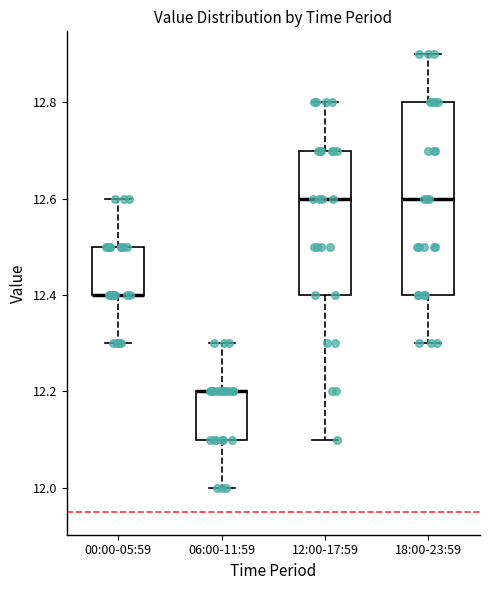

Reading left to right, transcribe this box plot: for each box, give where its median line is, the range the box spans, and where its two whiskers end, as read against the y-axis. The values are not printed on the chart, so give them approximately, as read against the axis.

00:00-05:59: median 12.4 (drawn on the box's lower edge), box 12.4 to 12.5, whiskers 12.3 to 12.6
06:00-11:59: median 12.2 (drawn on the box's upper edge), box 12.1 to 12.2, whiskers 12.0 to 12.3
12:00-17:59: median 12.6, box 12.4 to 12.7, whiskers 12.1 to 12.8
18:00-23:59: median 12.6, box 12.4 to 12.8, whiskers 12.3 to 12.9